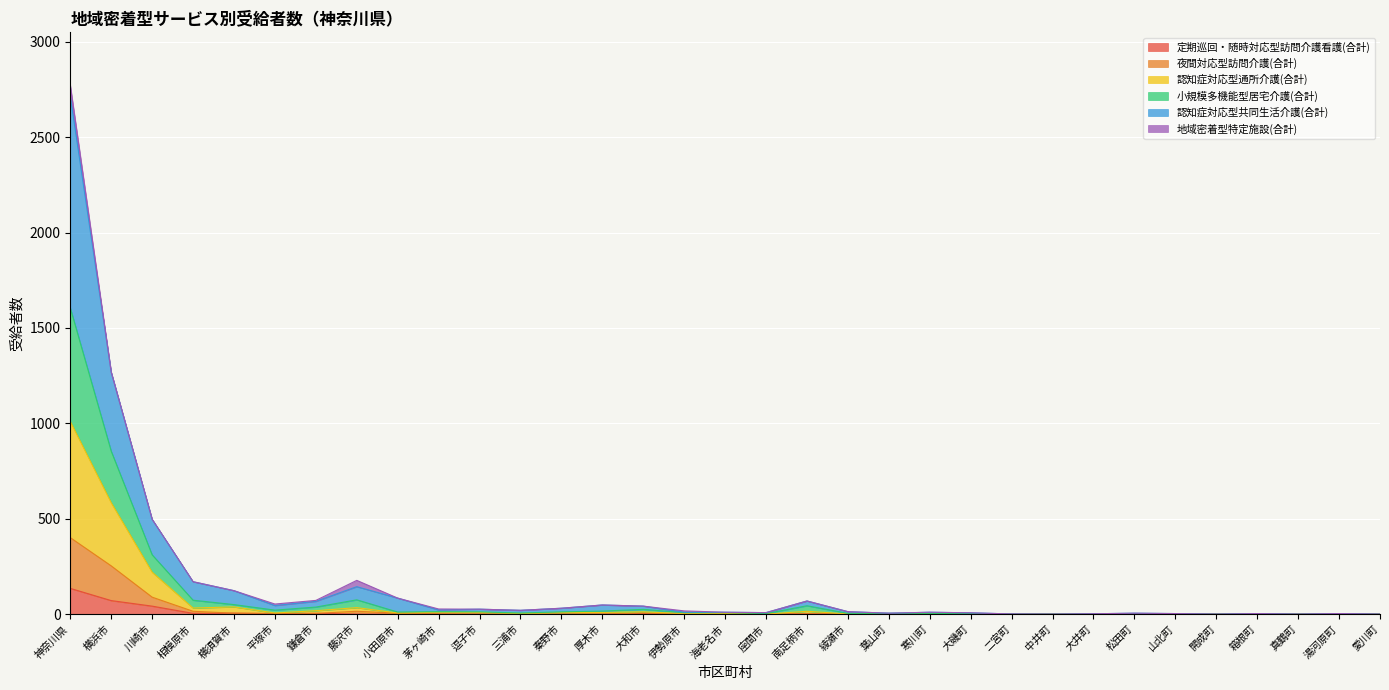

Does the chart display data point markers on the line(s)?

No